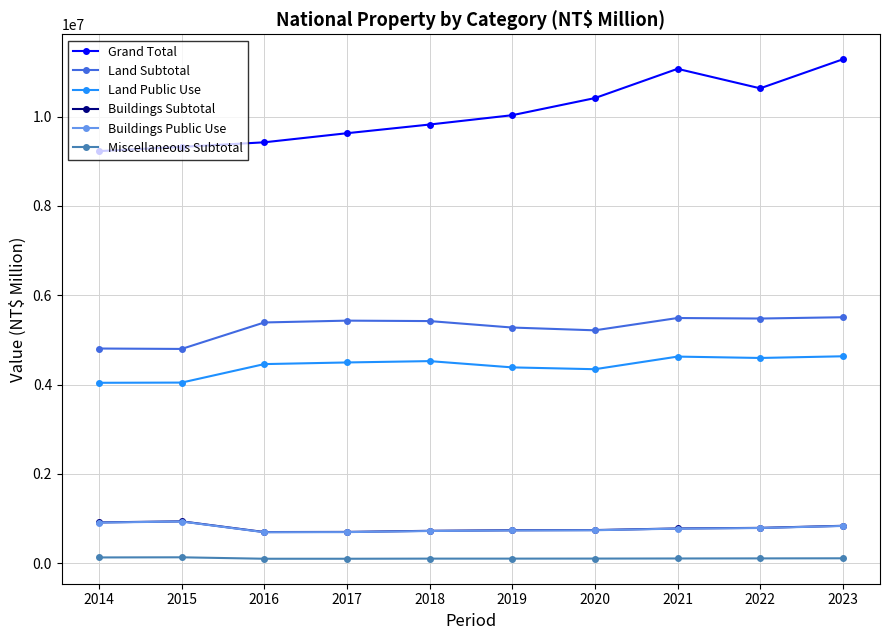

The value of Land Subtotal at 2014 is 2609582. True or false?

False